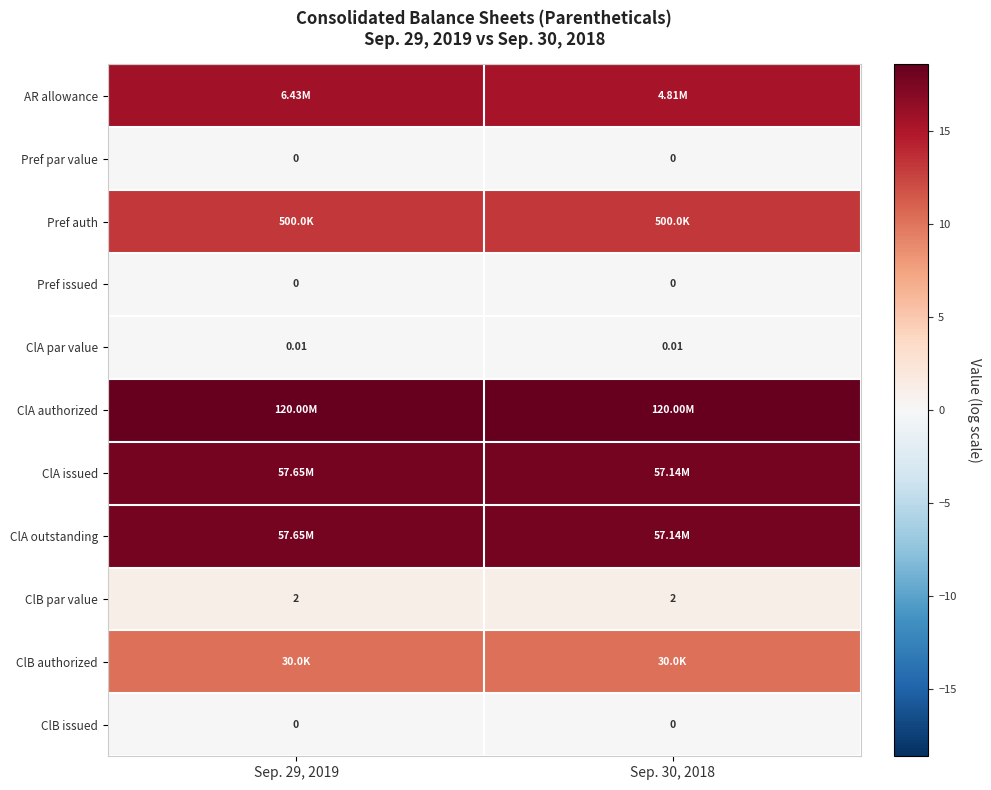

Between Sep. 29, 2019 and Sep. 30, 2018, which series saw the biggest shift?

row_0